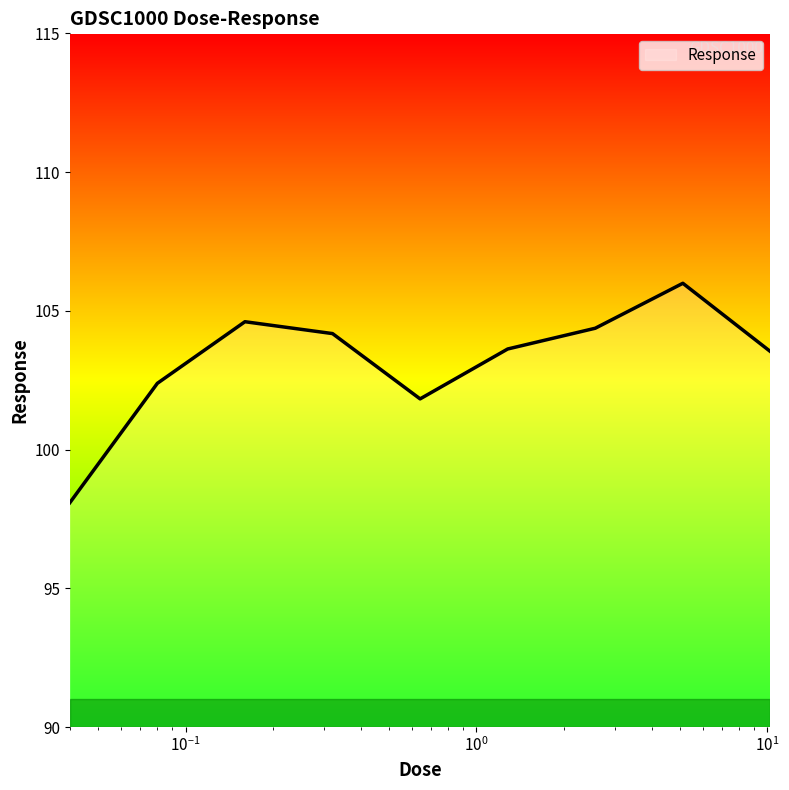

How many categories are shown in the chart?

9